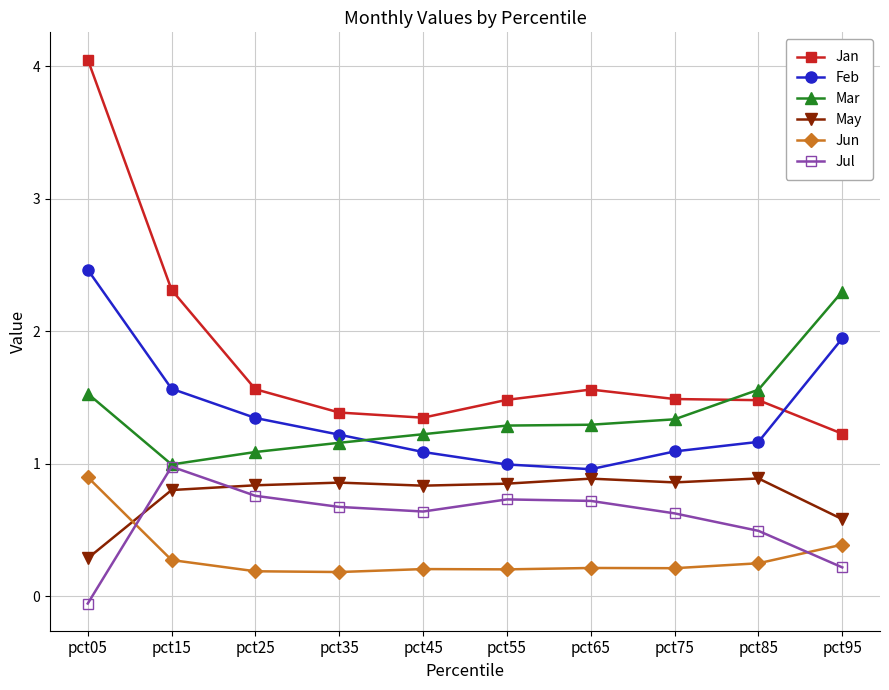

What is the difference between the second highest and second lowest values in the Mar series?

0.5